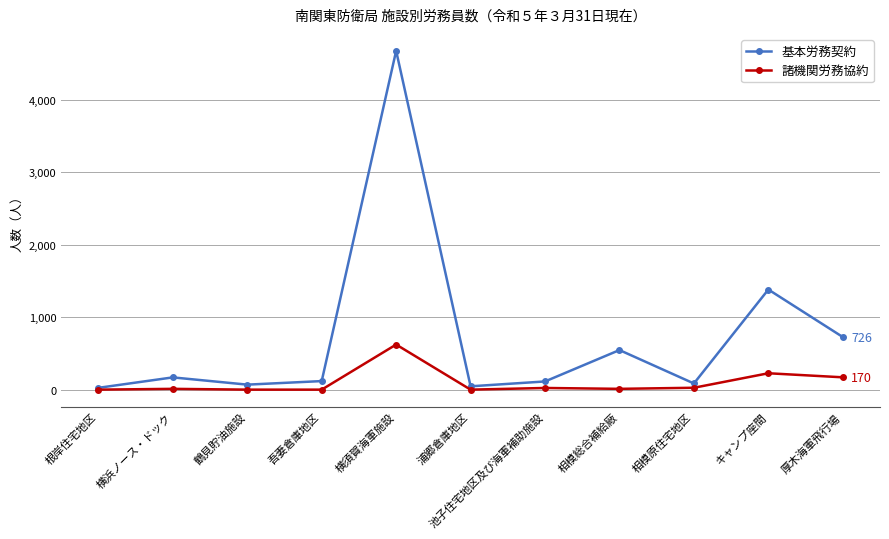

Where is the first local minimum for 基本労務契約?

鶴見貯油施設